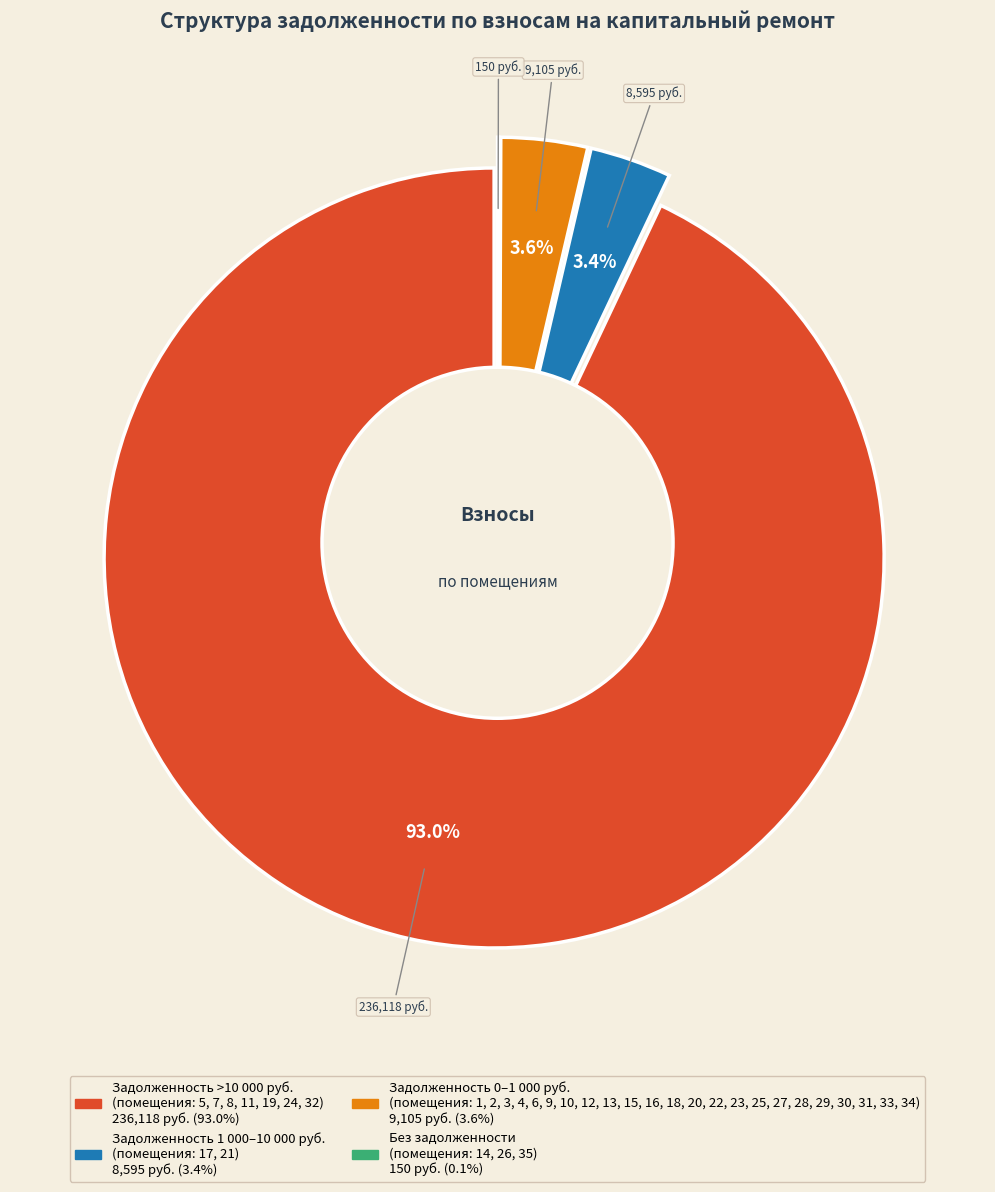

Do 12 and 18 together represent more than half of the pie?

No